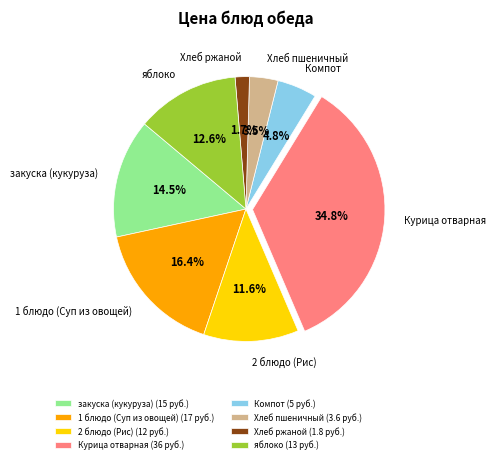

What portion of the pie excludes яблоко?

87.4%